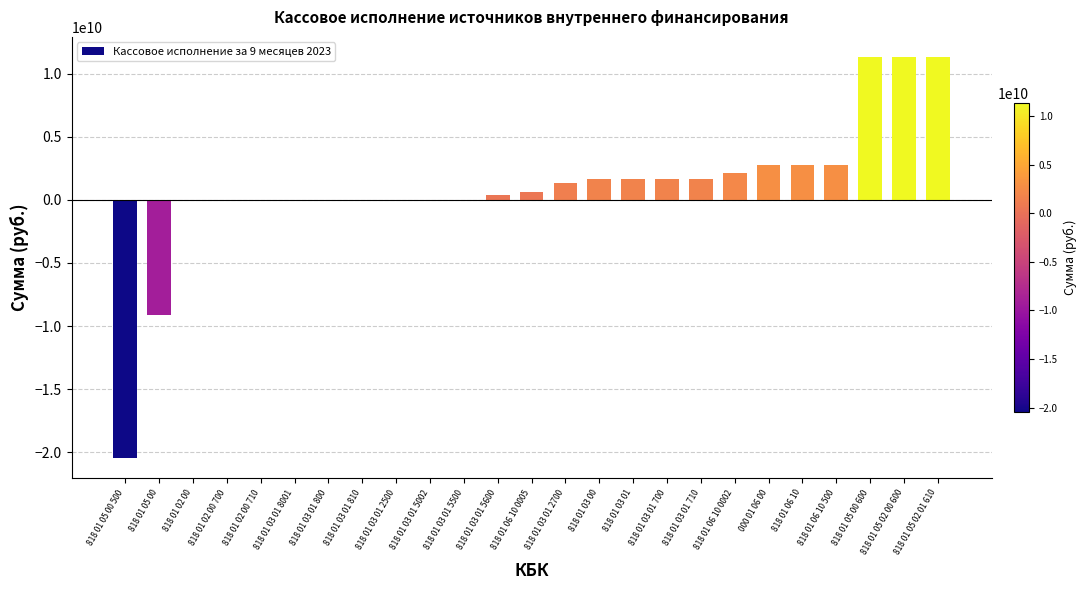

What is the change in value from 818 01 05 00 500 to 818 01 05 02 00 600?

+31805637466.7